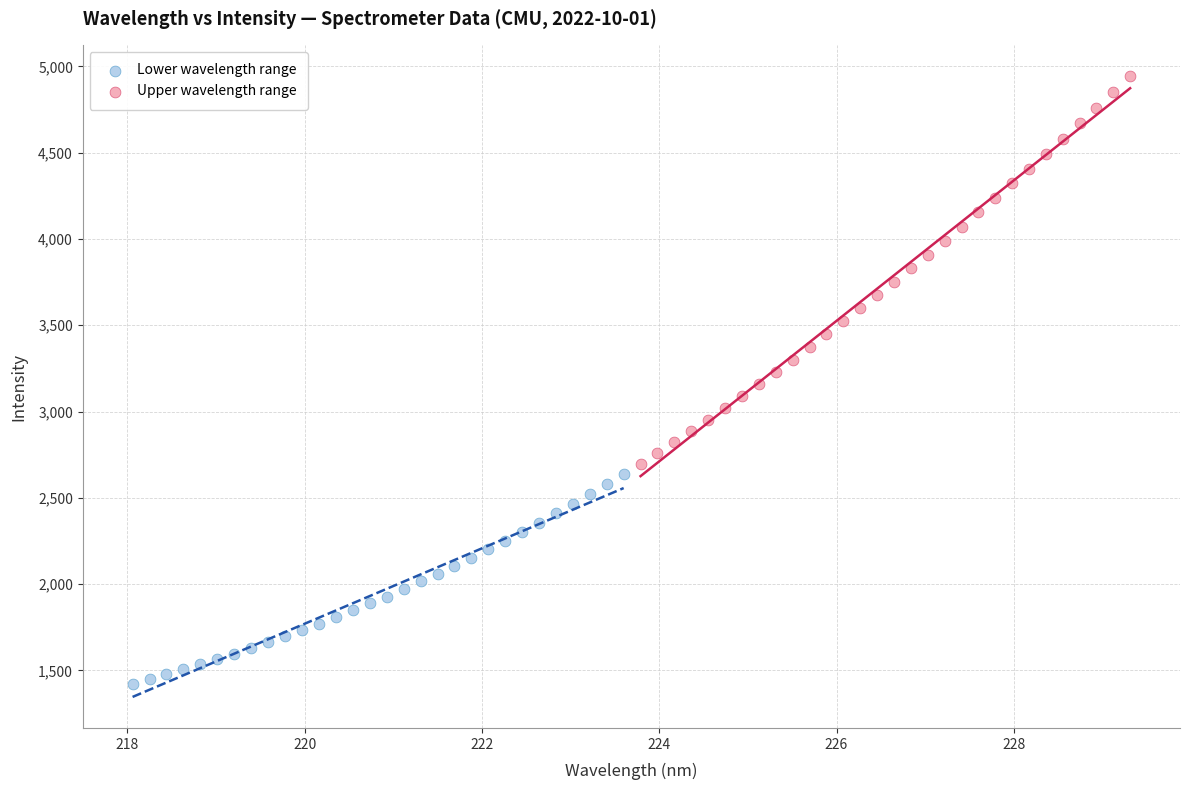

Which series reaches the maximum Y coordinate?

Upper wavelength range